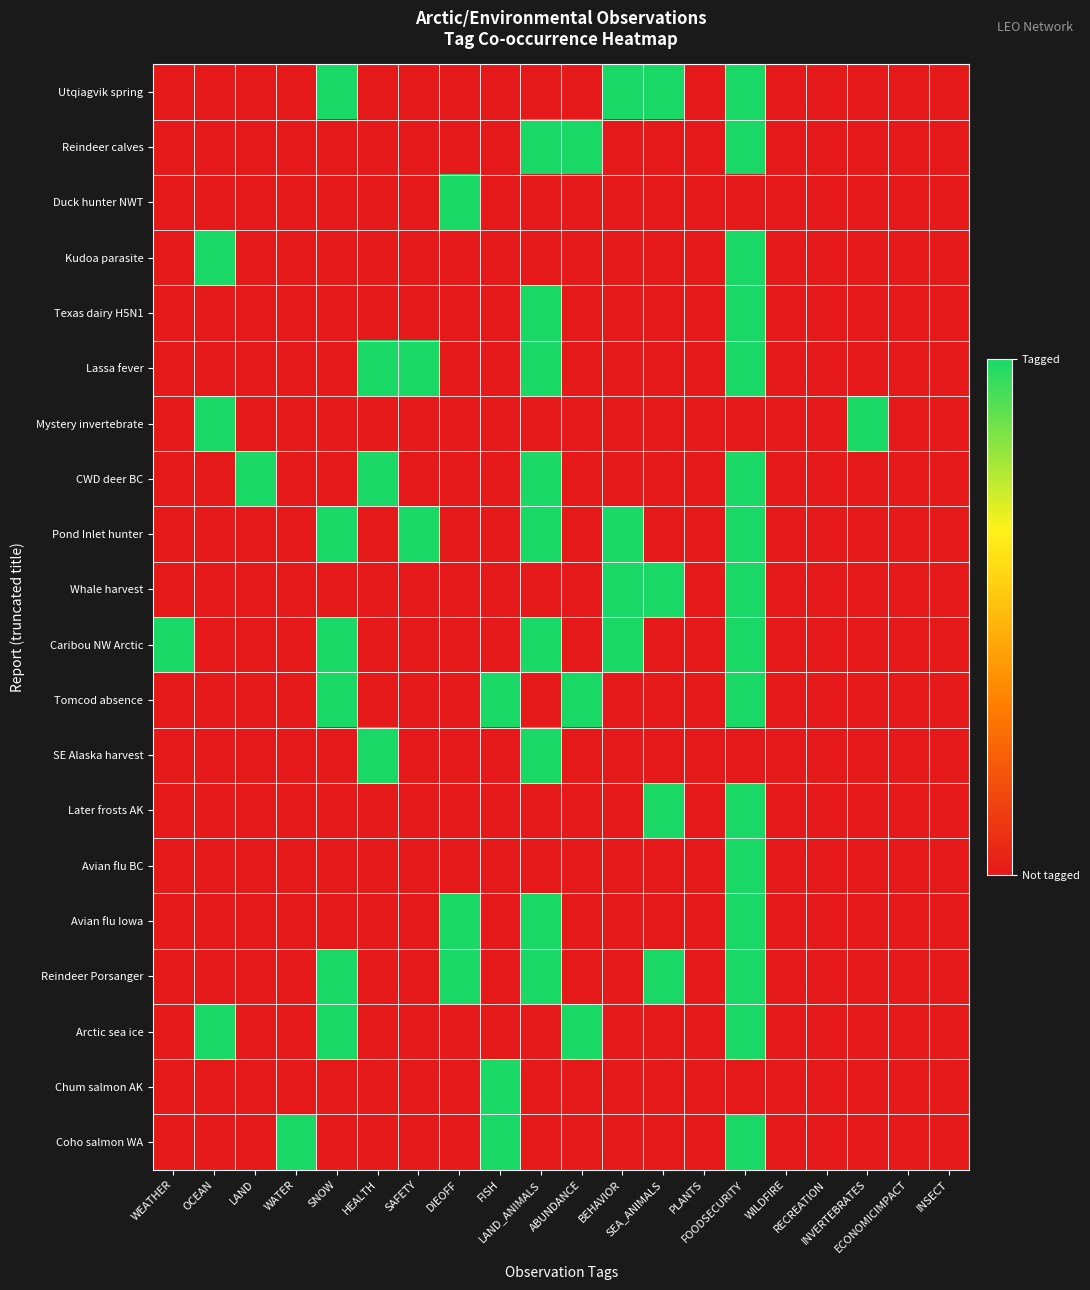

At which category is the sum across all series the highest?

FOODSECURITY